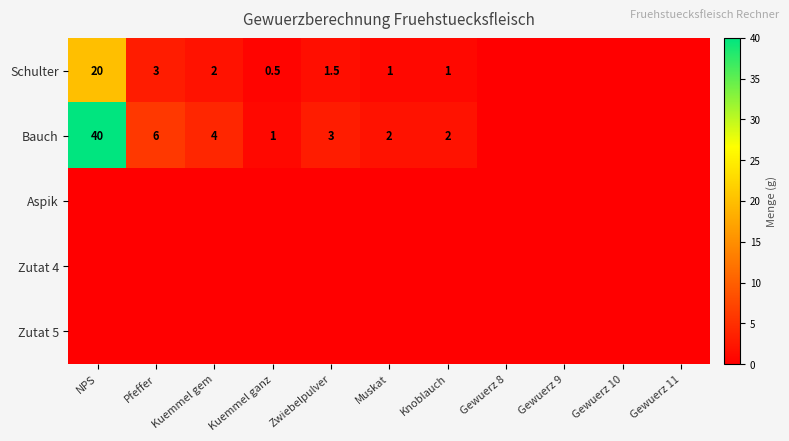

The Bauch series shows 1.1 at Muskat. True or false?

False